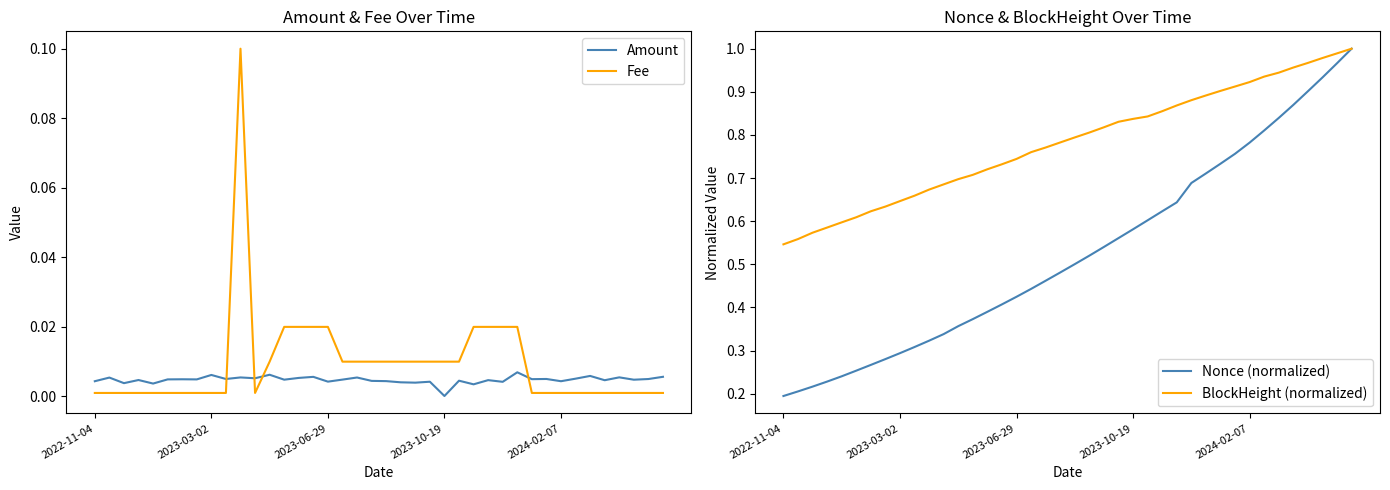

True or false: Fee and Nonce (normalized) cross at least once.

False